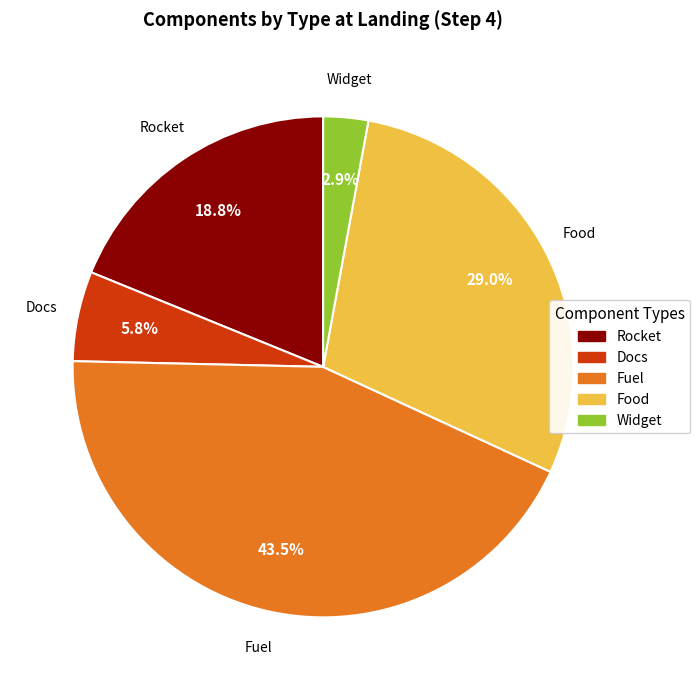

To the nearest percent, what percentage of the pie is Rocket?

19%